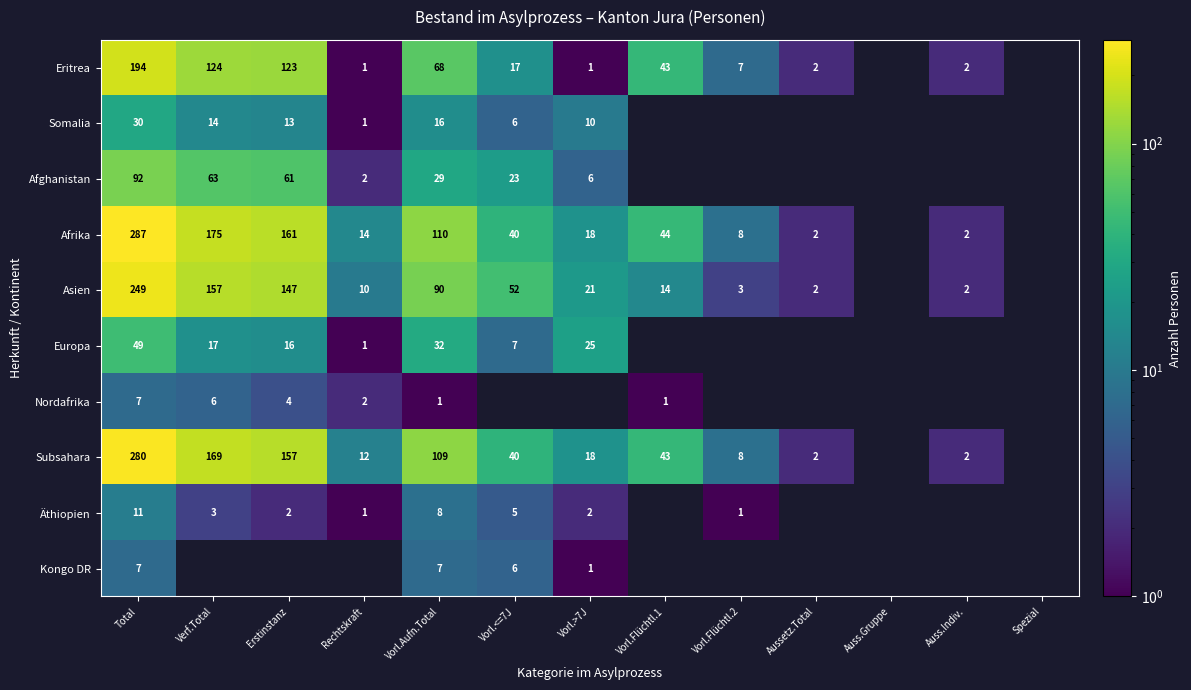

The value of Subsahara at Aussetz.Total is 1.3. True or false?

False